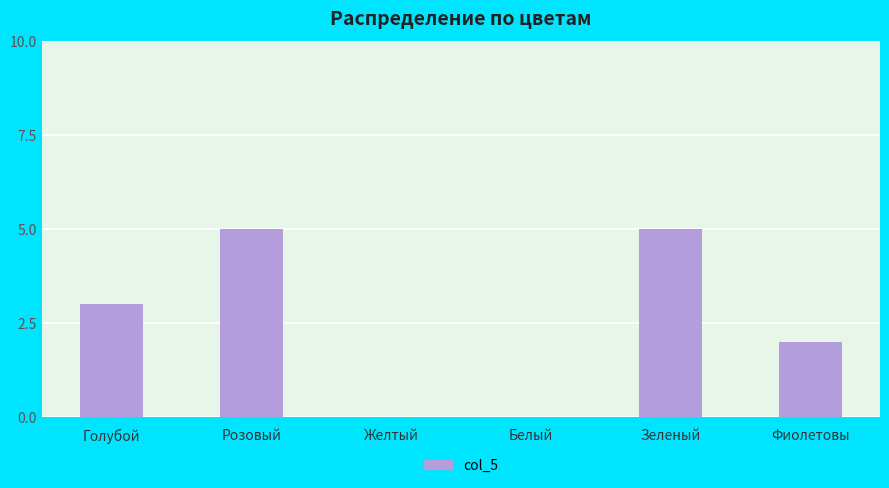

Reading left to right, list all the values displayed in this chart.

Голубой=3	Розовый=5	Желтый=0	Белый=0	Зеленый=5	Фиолетовы=2